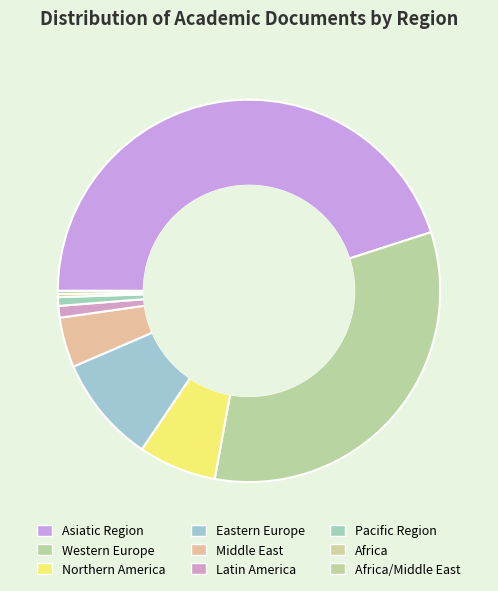

What is the largest slice in the pie chart?

Asiatic Region